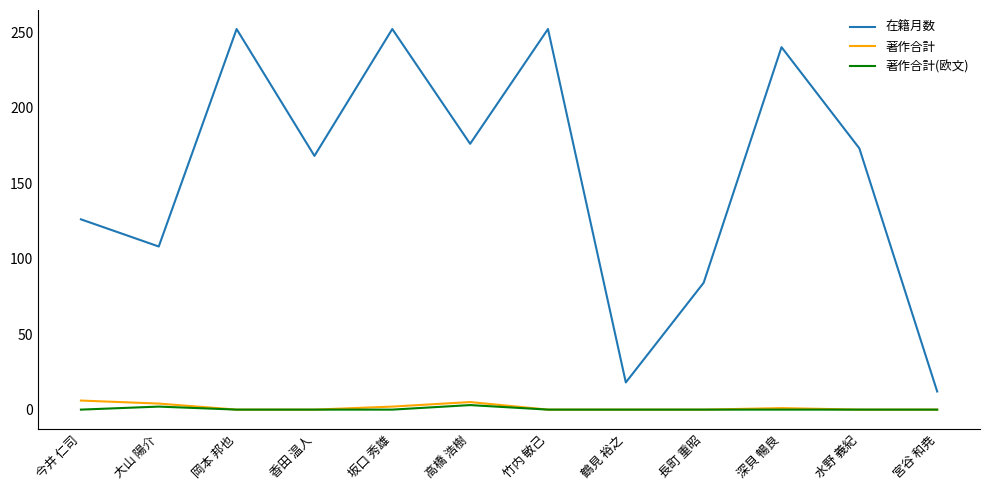

Is the value of 著作合計 at 水野 義紀 greater than the value of 在籍月数 at 今井 仁司?

No